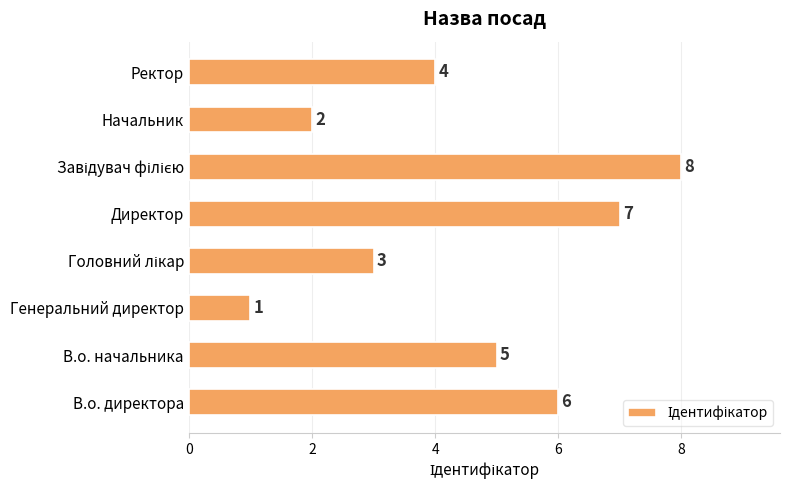

Reading bottom to top, transcribe all the data shown in this chart.

6	5	1	3	7	8	2	4